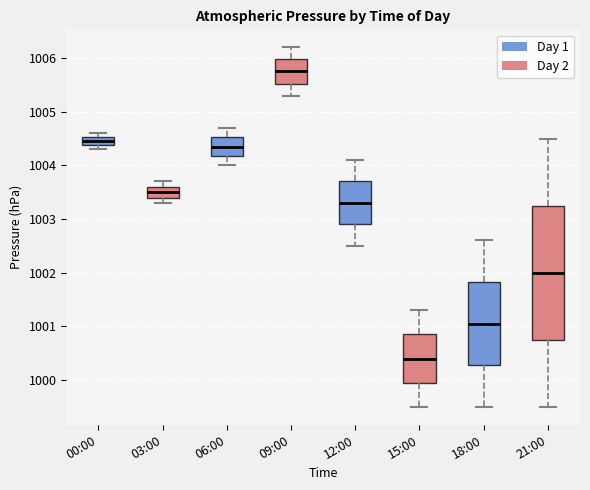

Which box has the lowest median line?

15:00